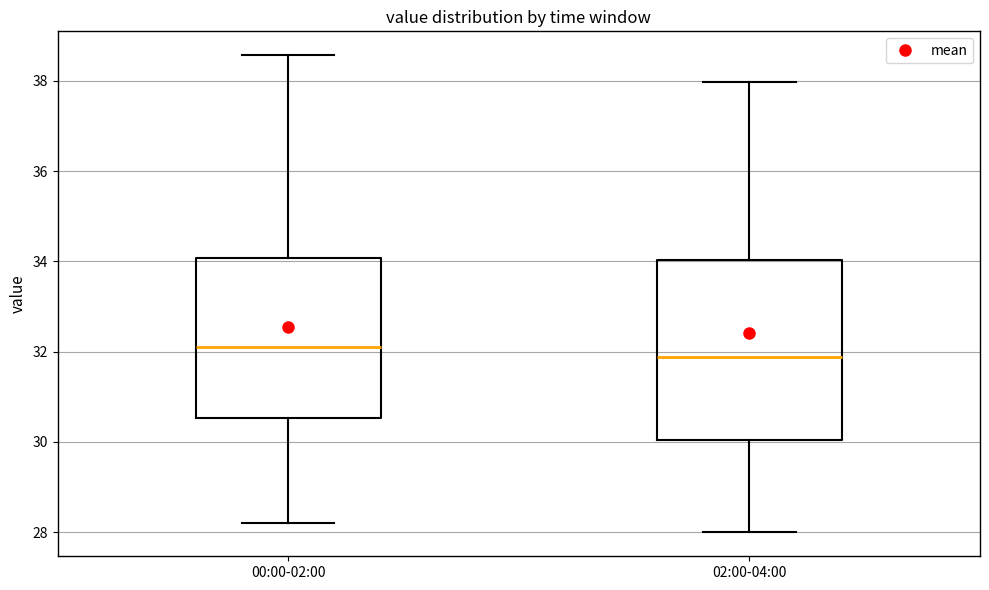

Reading left to right, transcribe this box plot: for each box, give where its median line is, the range the box spans, and where its two whiskers end, as read against the y-axis. The values are not printed on the chart, so give them approximately, as read against the axis.

00:00-02:00: median 32.2, box 30.6 to 34.0, whiskers 28.2 to 38.6
02:00-04:00: median 31.8, box 30.0 to 34.0, whiskers 28.0 to 38.0